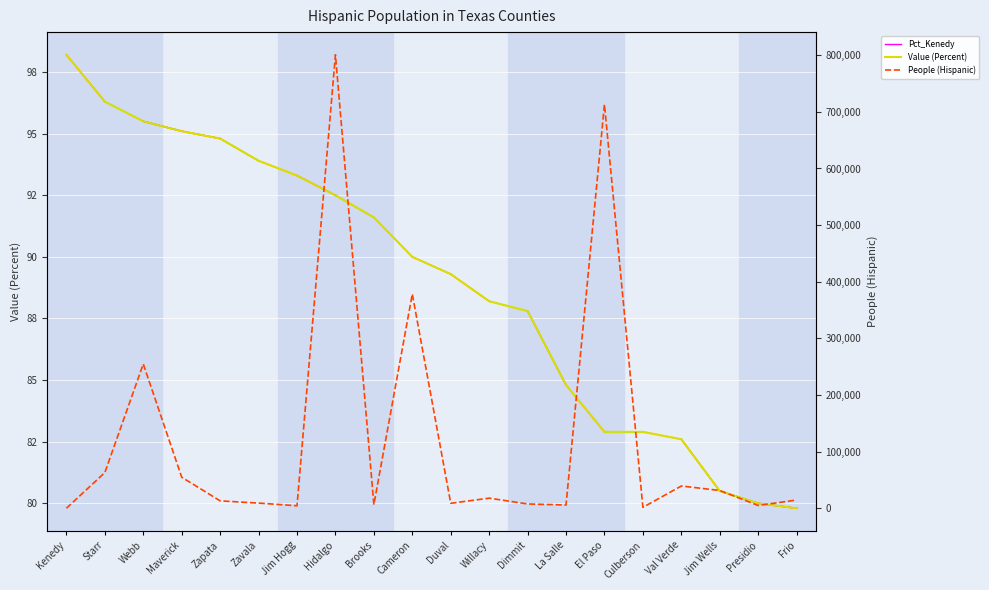

Where is the first local minimum for People (Hispanic)?

Jim Hogg